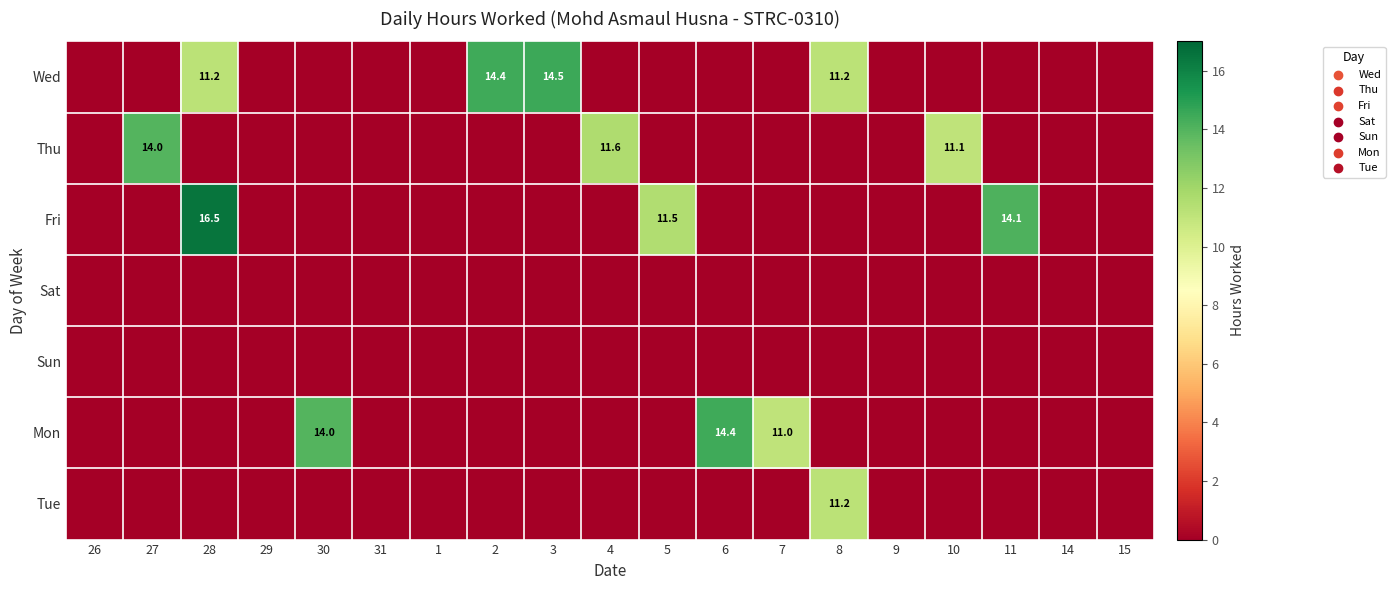

Which series has the largest total across all categories?

Wed